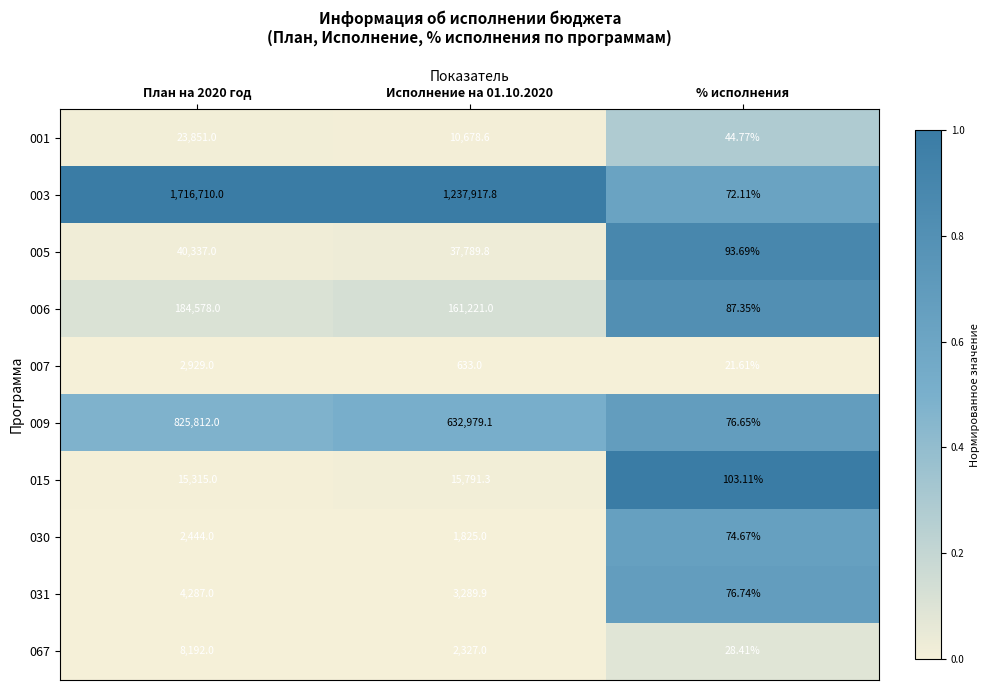

Which series has the largest range (max minus min)?

003